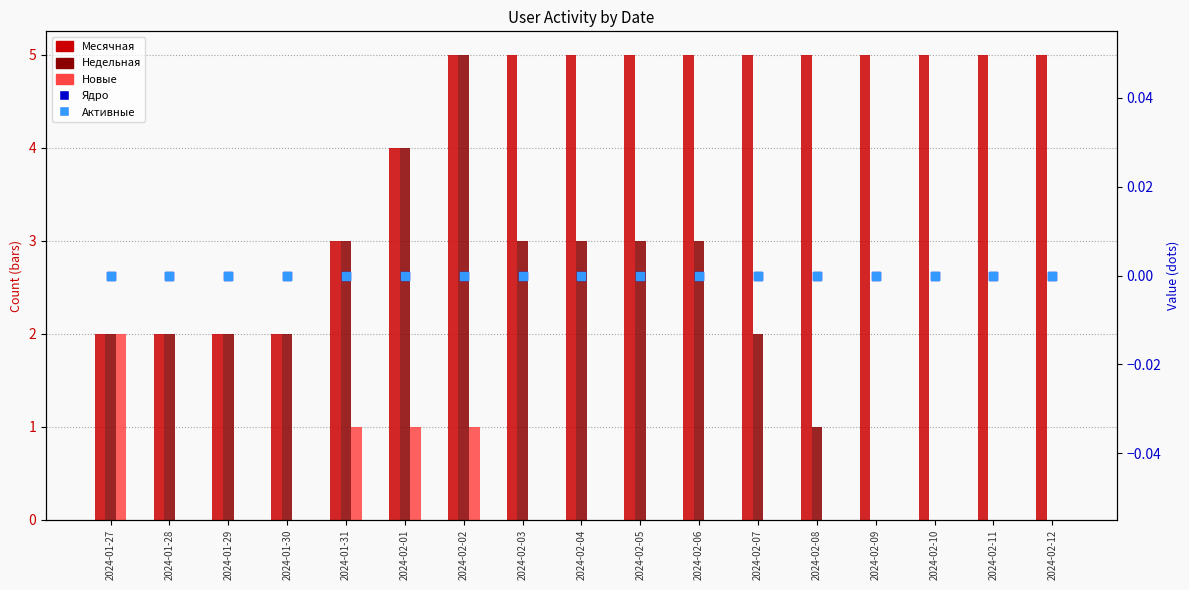

Is the value of Новые at 2024-01-28 greater than the value of Активные at 2024-02-07?

No